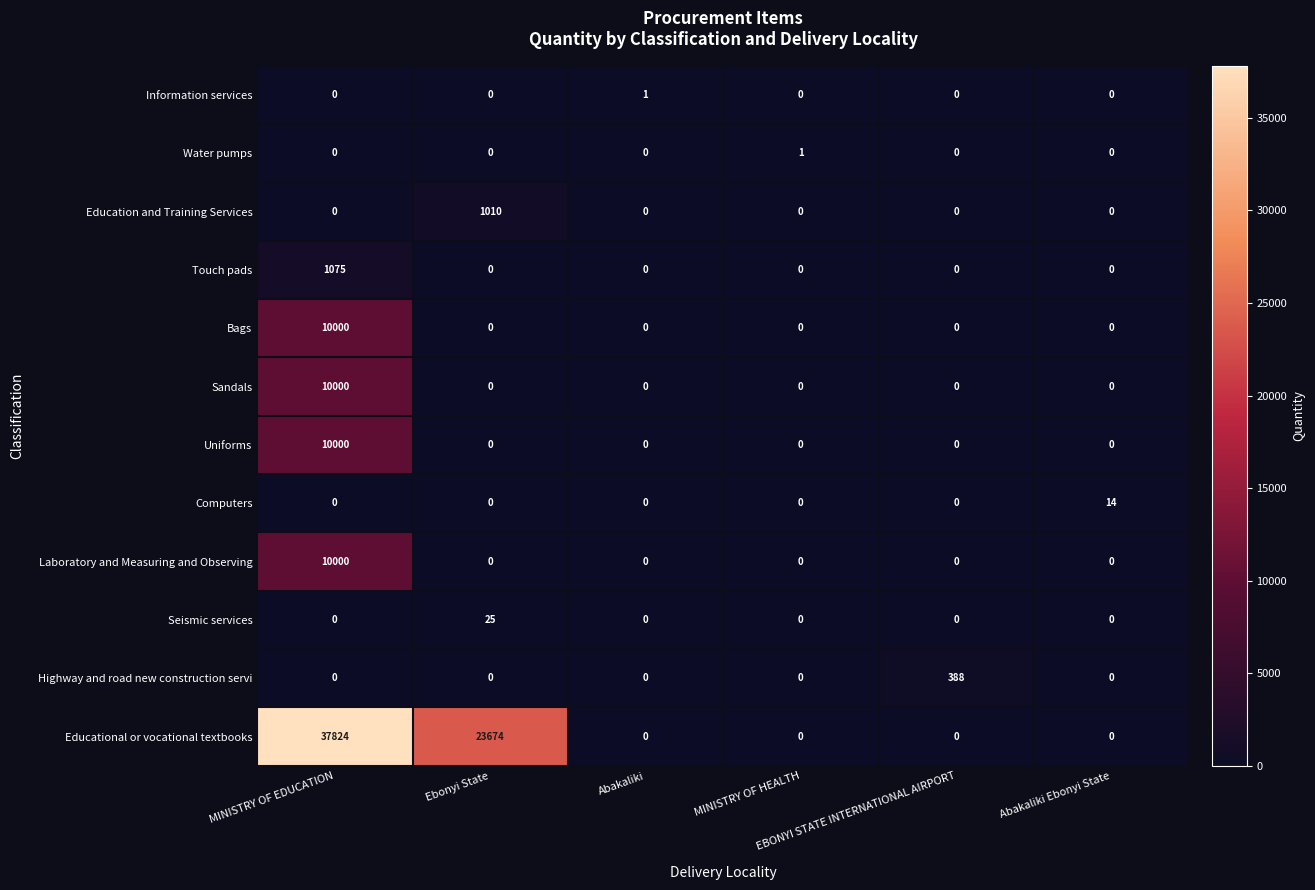

What is the average value of the Touch pads series?

179